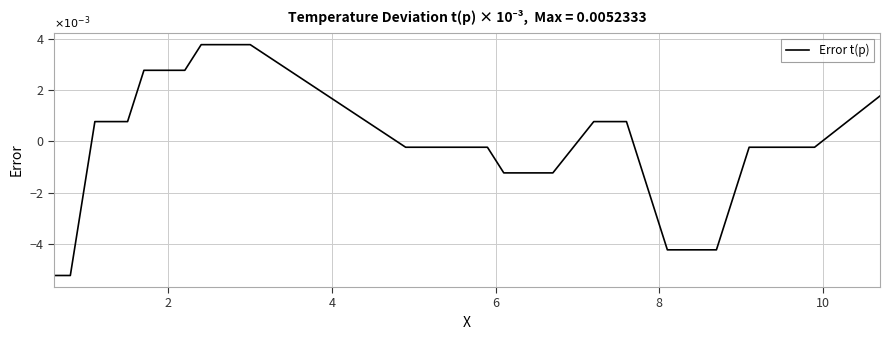

What is the minimum value shown in the chart?

-5.2